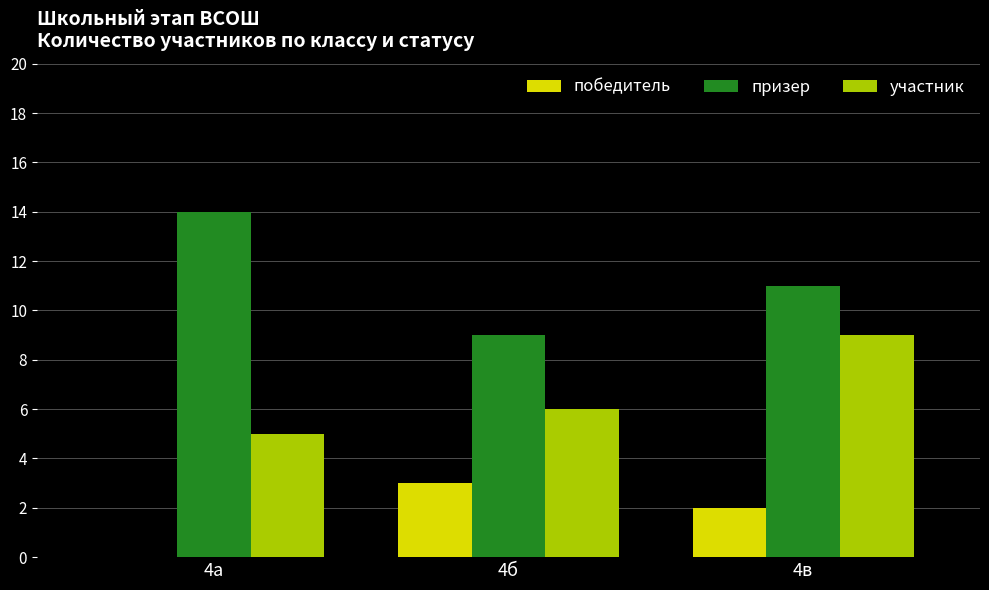

Where is призер nearest to the value 11?

4в